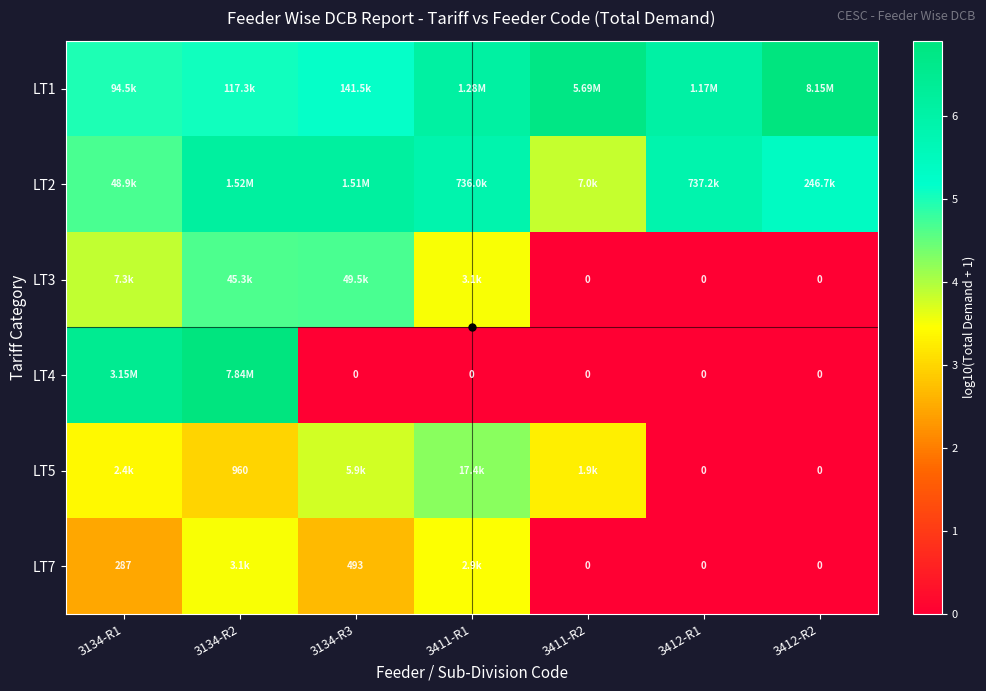

How many data points in LT2 are less than 5?

2